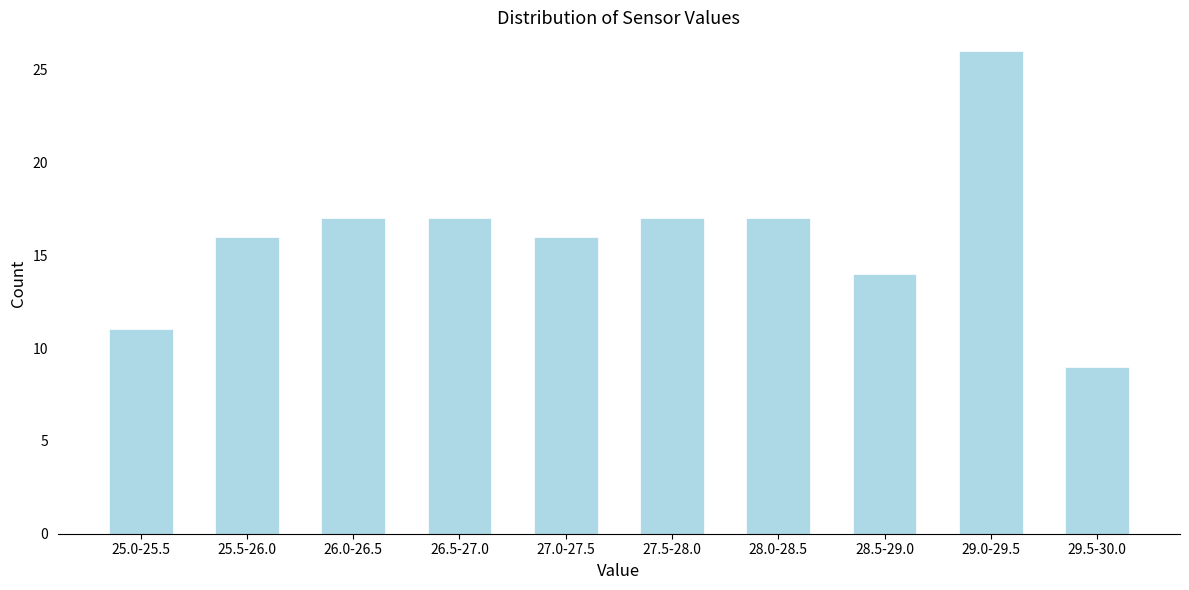

Reading left to right, extract all data points from this chart.

11	16	17	17	16	17	17	14	26	9